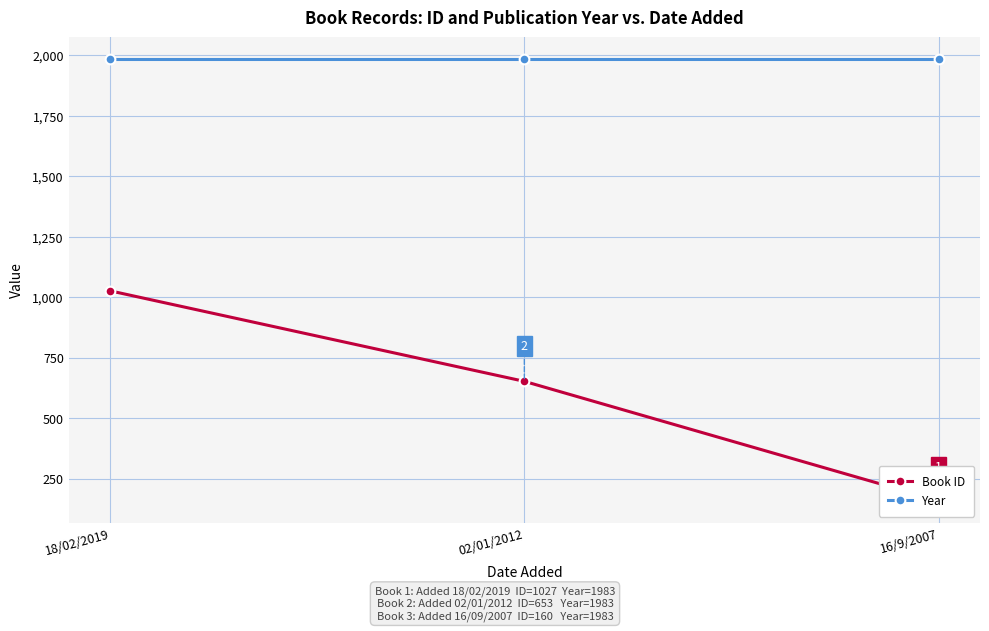

What is the label of the 1st point from the left?

18/02/2019